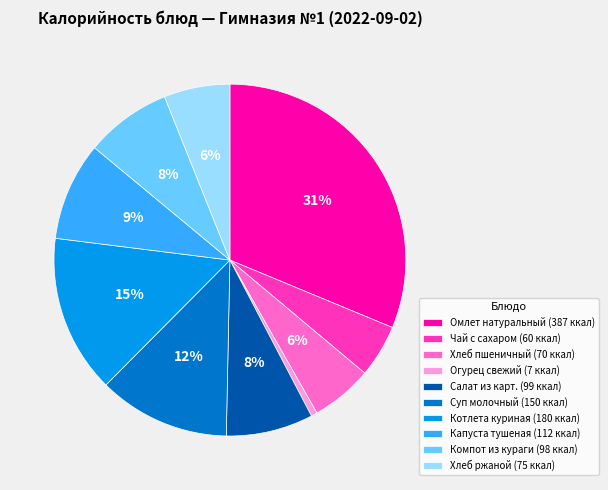

Which slice is the smallest?

Огурец свежий